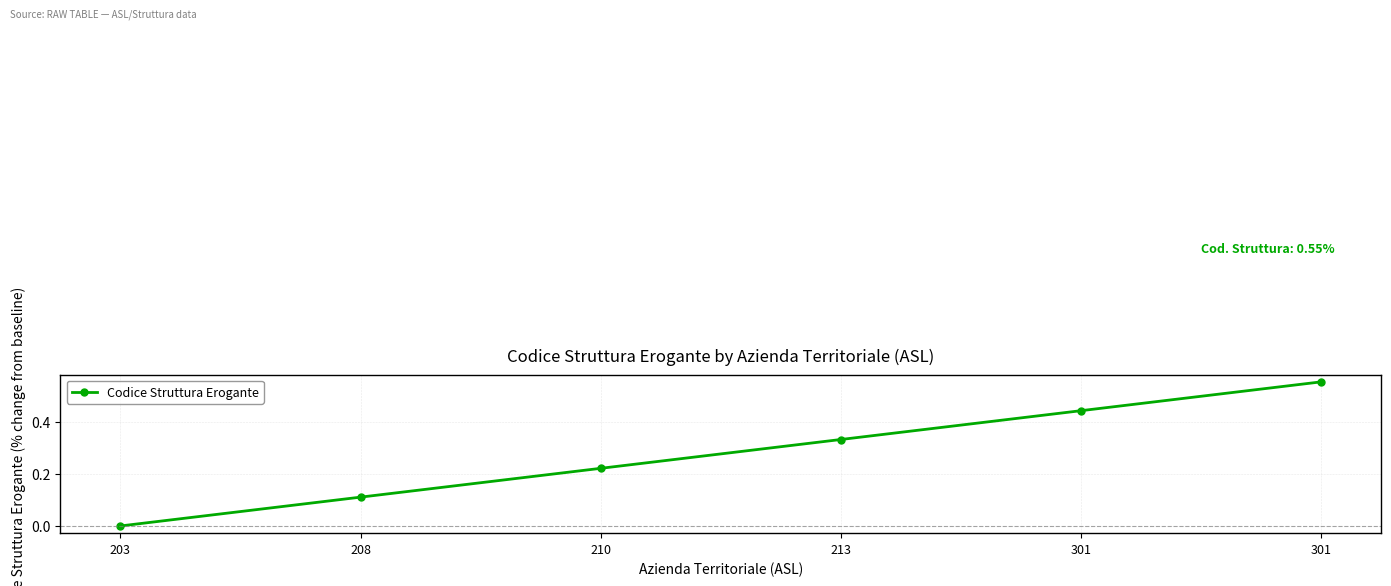

What is the difference between the values at 213 and 203?

0.3